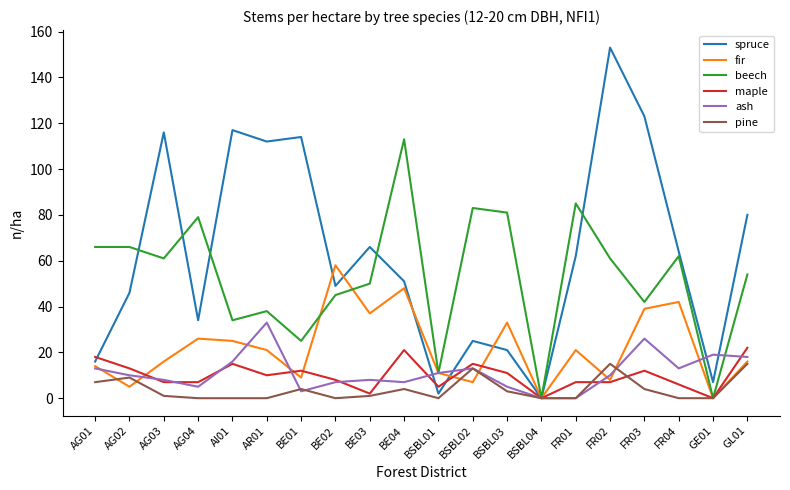

Which series has the largest total across all categories?

spruce